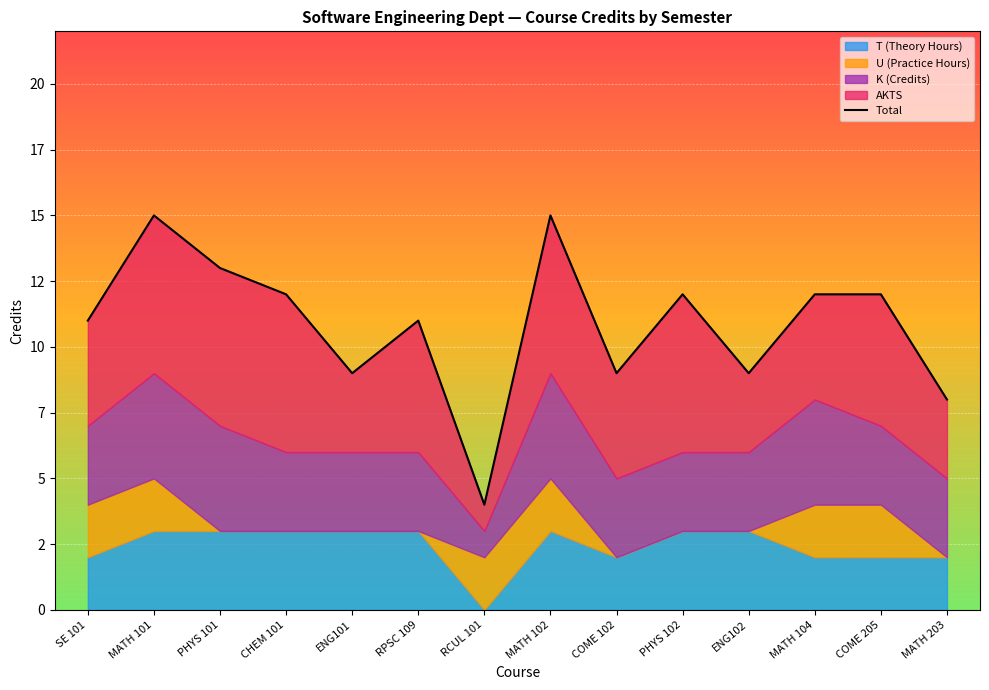

What is the value of the 2nd point from the left?

15